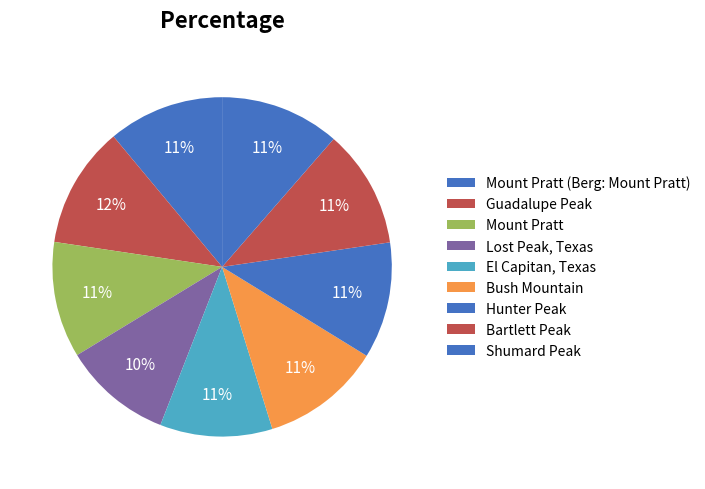

What is the total percentage of Shumard Peak and Bartlett Peak?

22.7%